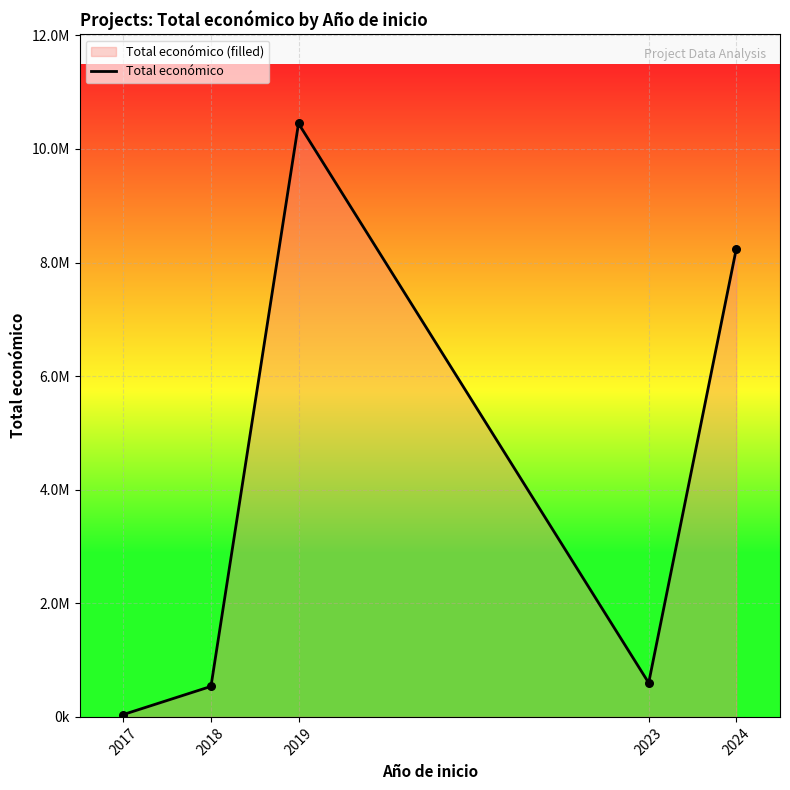

Which has a higher value, 2017 or 2018?

2018